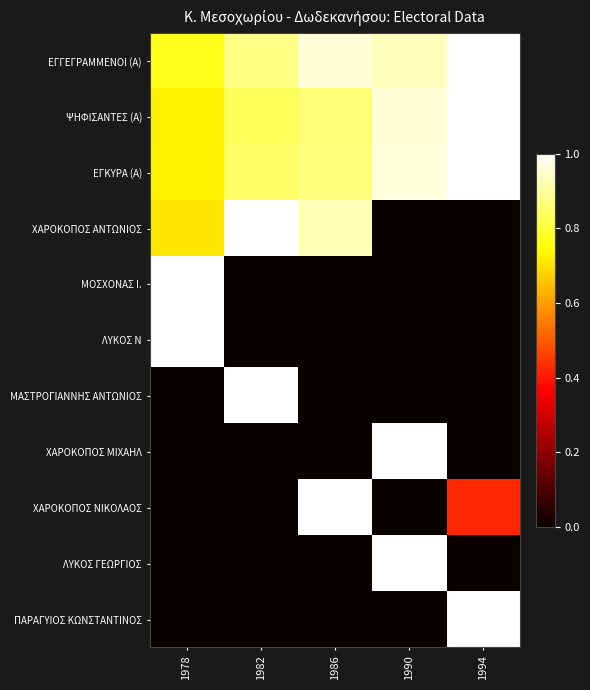

Reading left to right, transcribe all the data shown in this chart.

ΕΓΓΕΓΡΑΜΜΕΝΟΙ (Α): 1978=0.8	1982=0.9	1986=1.0	1990=0.9	1994=1.0
ΨΗΦΙΣΑΝΤΕΣ (Α): 1978=0.7	1982=0.8	1986=0.9	1990=1.0	1994=1.0
ΕΓΚΥΡΑ (Α): 1978=0.7	1982=0.8	1986=0.9	1990=1.0	1994=1.0
ΧΑΡΟΚΟΠΟΣ ΑΝΤΩΝΙΟΣ: 1978=0.7	1982=1.0	1986=0.9	1990=0.0	1994=0.0
ΜΟΣΧΟΝΑΣ Ι.: 1978=1.0	1982=0.0	1986=0.0	1990=0.0	1994=0.0
ΛΥΚΟΣ Ν: 1978=1.0	1982=0.0	1986=0.0	1990=0.0	1994=0.0
ΜΑΣΤΡΟΓΙΑΝΝΗΣ ΑΝΤΩΝΙΟΣ: 1978=0.0	1982=1.0	1986=0.0	1990=0.0	1994=0.0
ΧΑΡΟΚΟΠΟΣ ΜΙΧΑΗΛ: 1978=0.0	1982=0.0	1986=0.0	1990=1.0	1994=0.0
ΧΑΡΟΚΟΠΟΣ ΝΙΚΟΛΑΟΣ: 1978=0.0	1982=0.0	1986=1.0	1990=0.0	1994=0.4
ΛΥΚΟΣ ΓΕΩΡΓΙΟΣ: 1978=0.0	1982=0.0	1986=0.0	1990=1.0	1994=0.0
ΠΑΡΑΓΥΙΟΣ ΚΩΝΣΤΑΝΤΙΝΟΣ: 1978=0.0	1982=0.0	1986=0.0	1990=0.0	1994=1.0